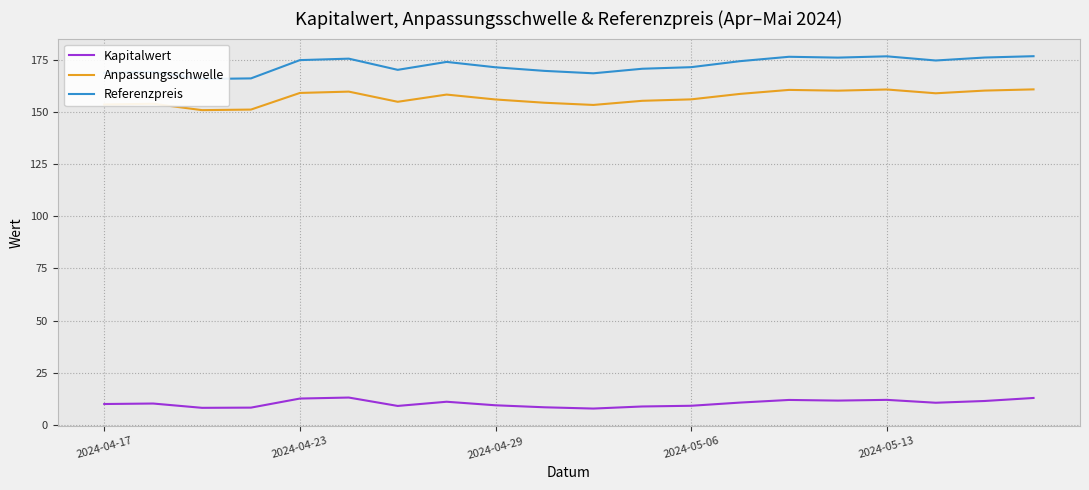

What is the value of the Kapitalwert point at the 20th from the left?

12.9